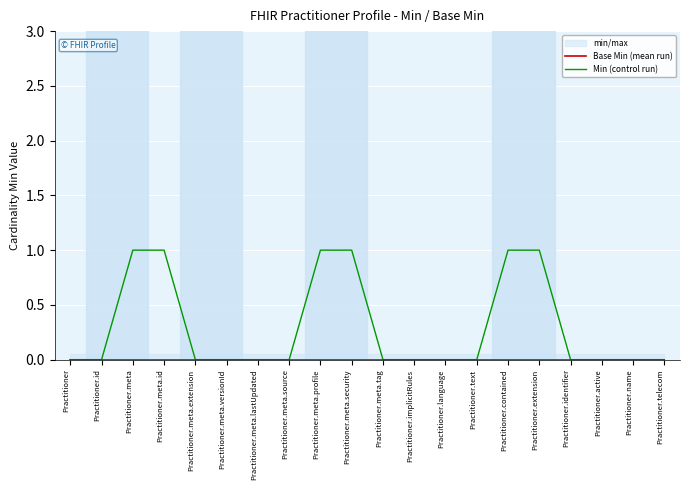

True or false: Base Min (mean run) and Min (control run) intersect in this chart.

False